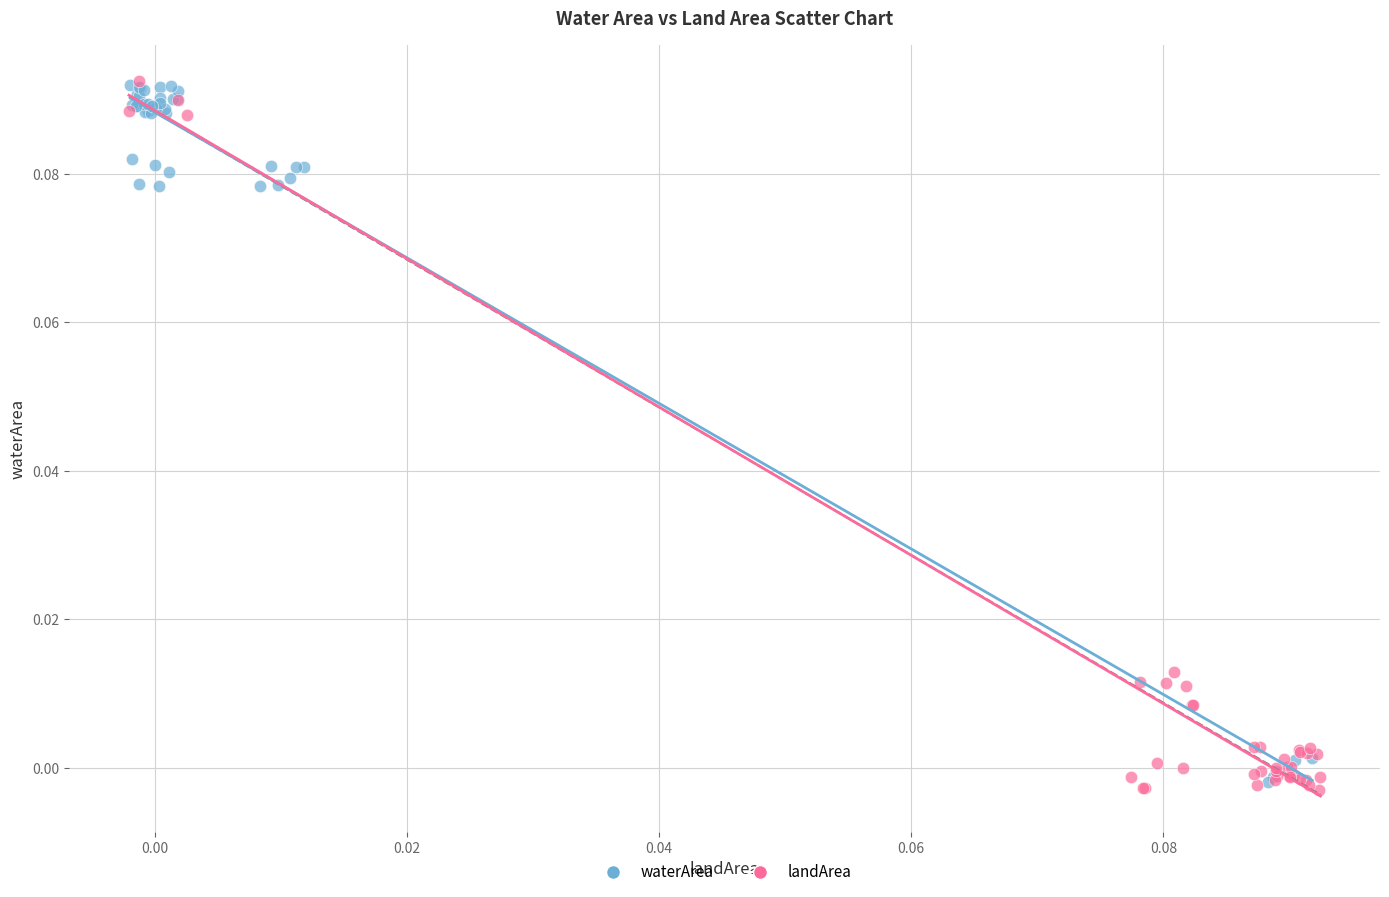

What are all the series names shown in the legend?

waterArea, landArea